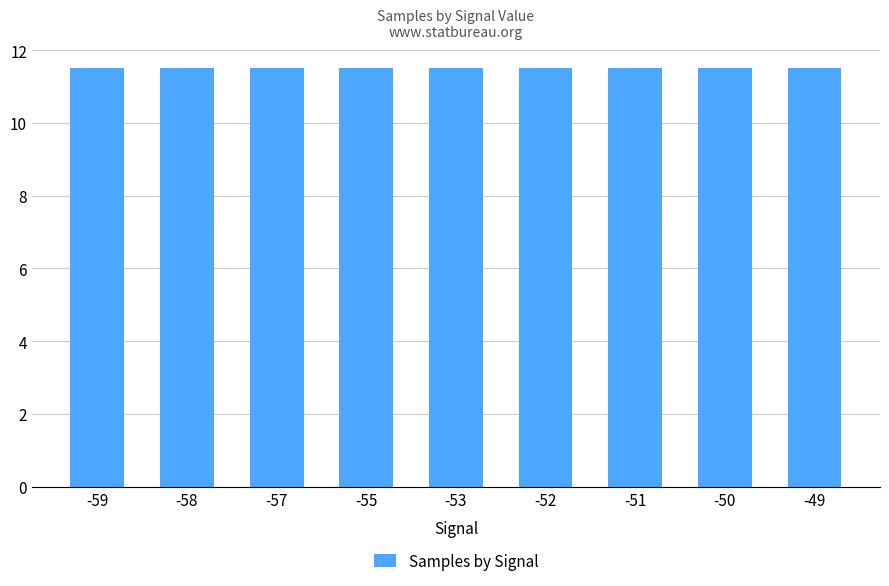

What is the maximum value shown in the chart?

11.5